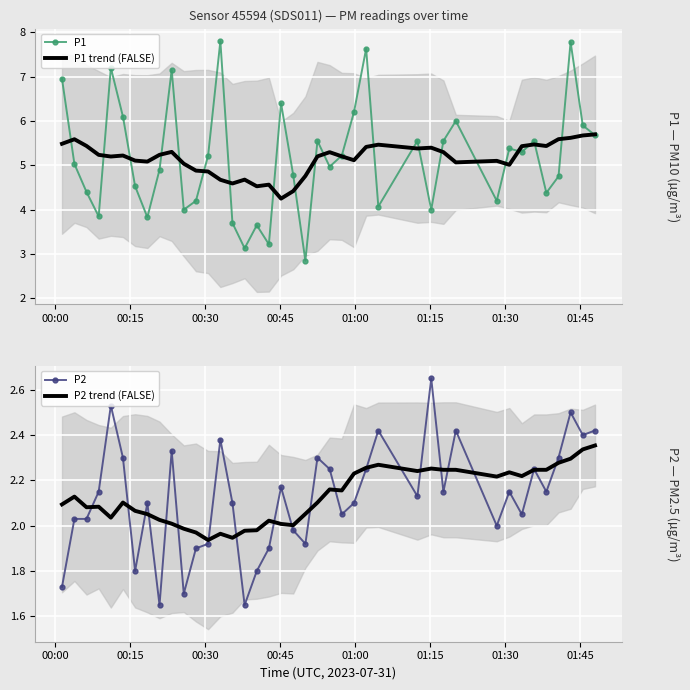

What is the minimum value for P1?

2.9